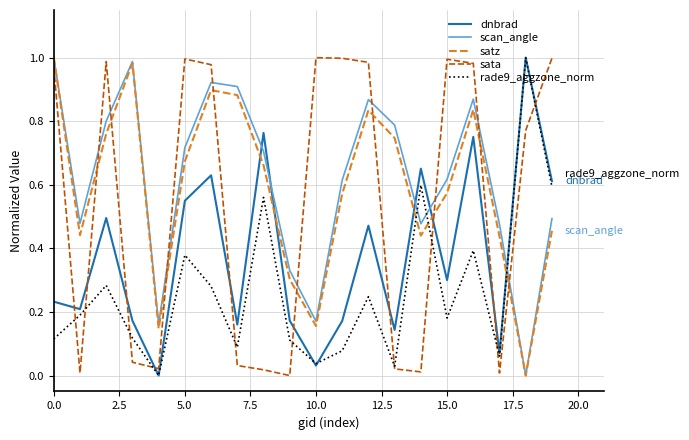

How many values in rade9_aggzone_norm are above zero?

19